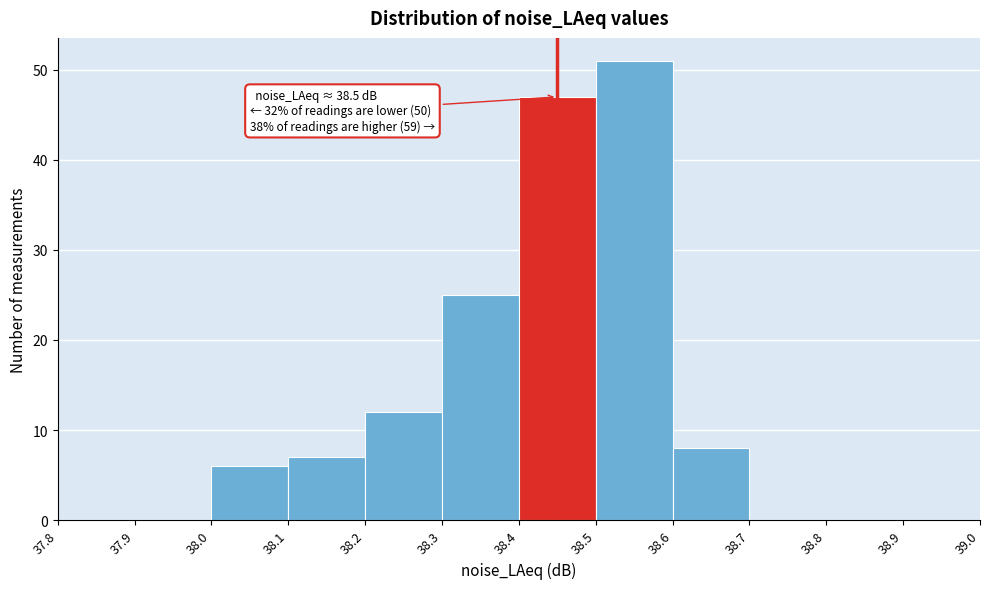

Over which range of the x-axis is the bar tallest?

38.5 to 38.6